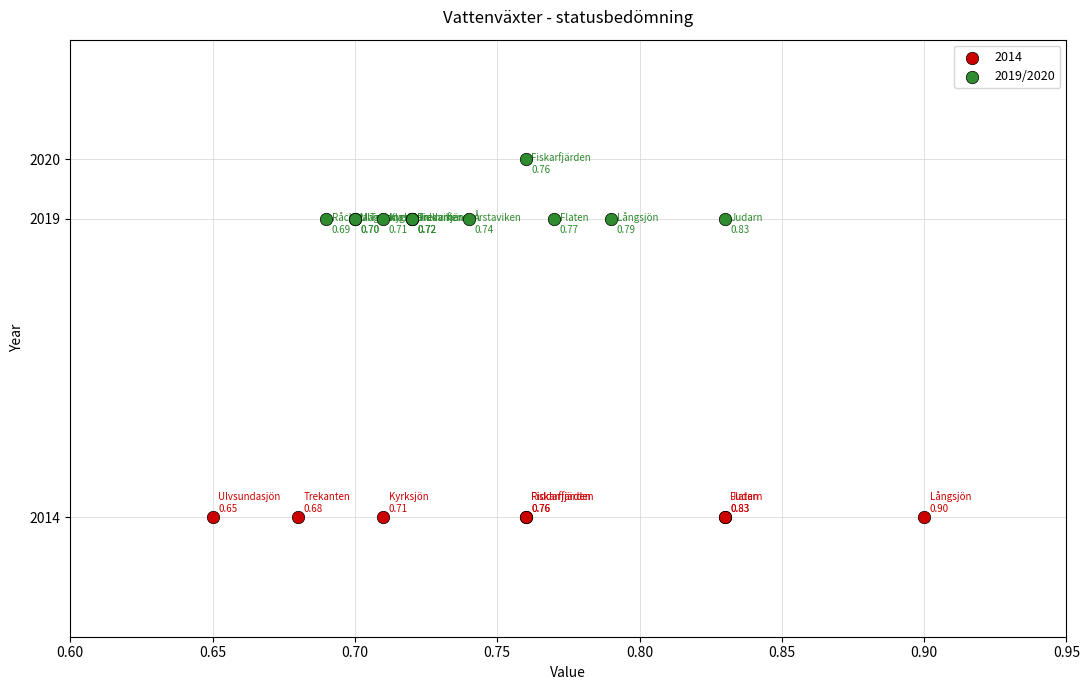

Which series contains the lowest Y value?

2014